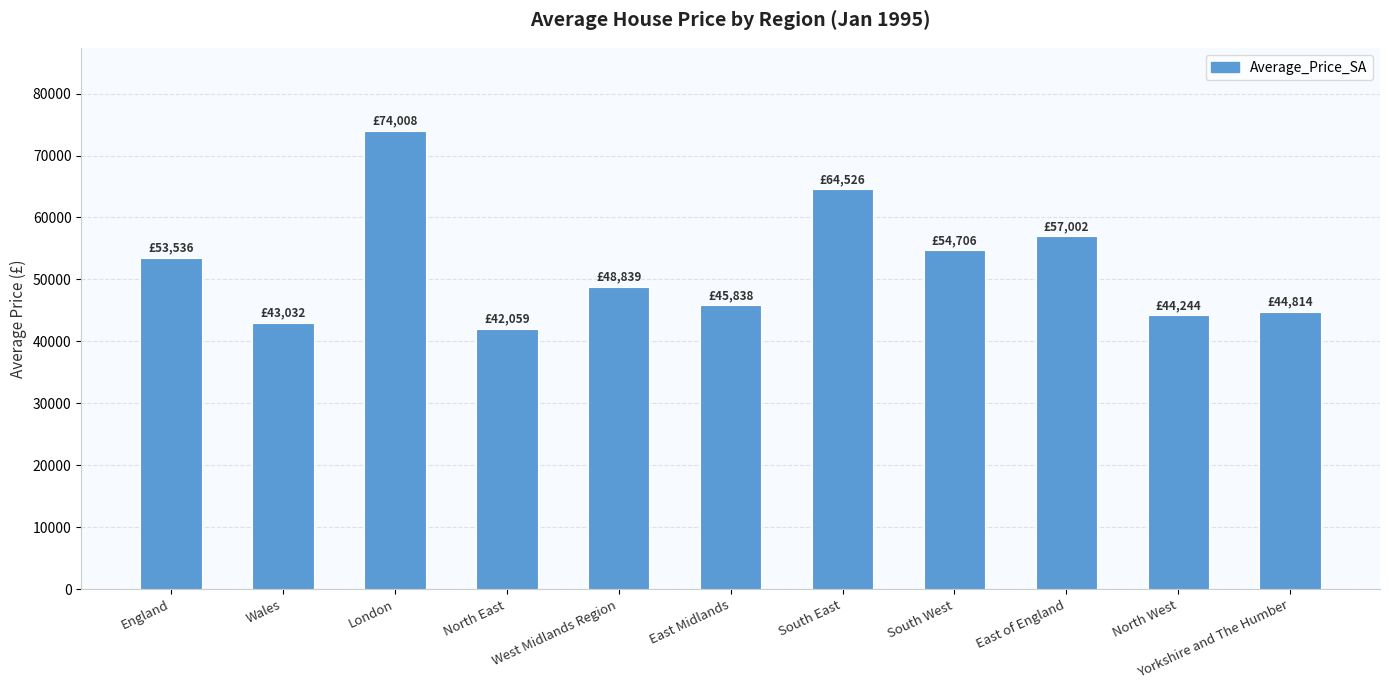

What is the change in value from Wales to East Midlands?

+2806.2